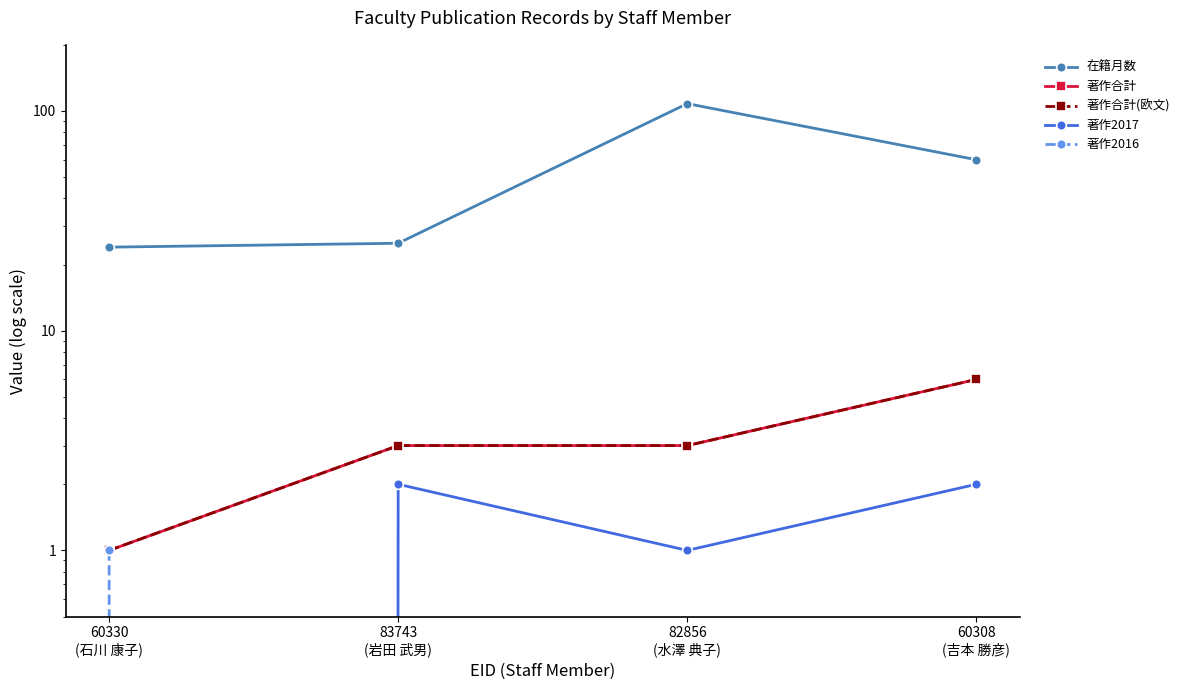

What is the difference between the 著作合計 values at 83743
(岩田 武男) and 60330
(石川 康子)?

2